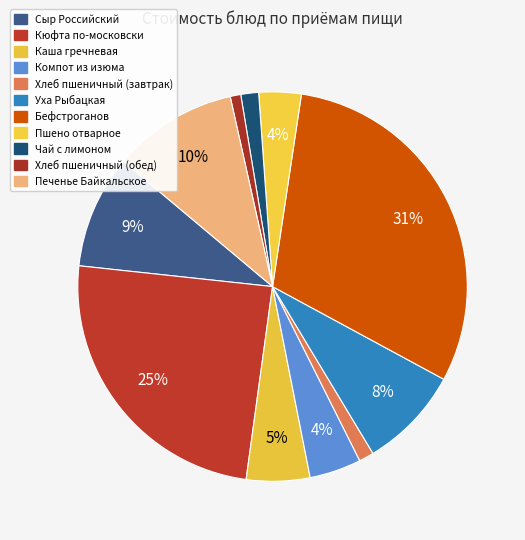

What is the largest slice in the pie chart?

Бефстроганов